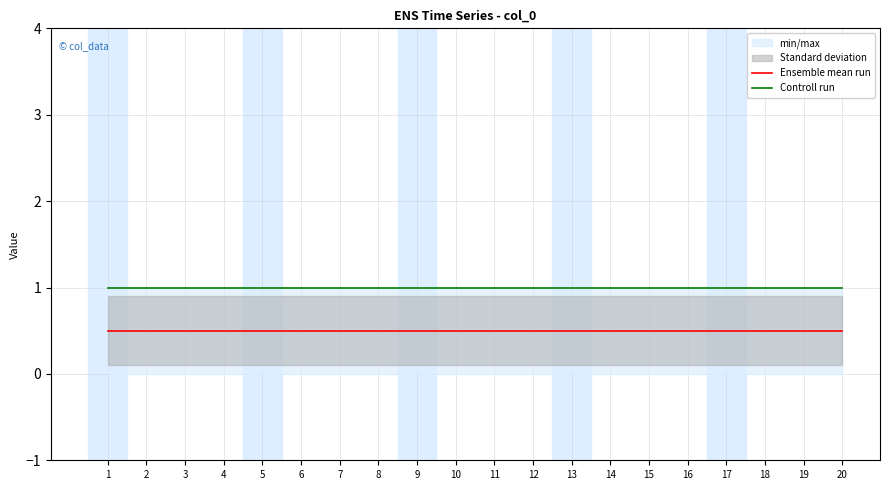

At which label is Controll run closest to 1?

1